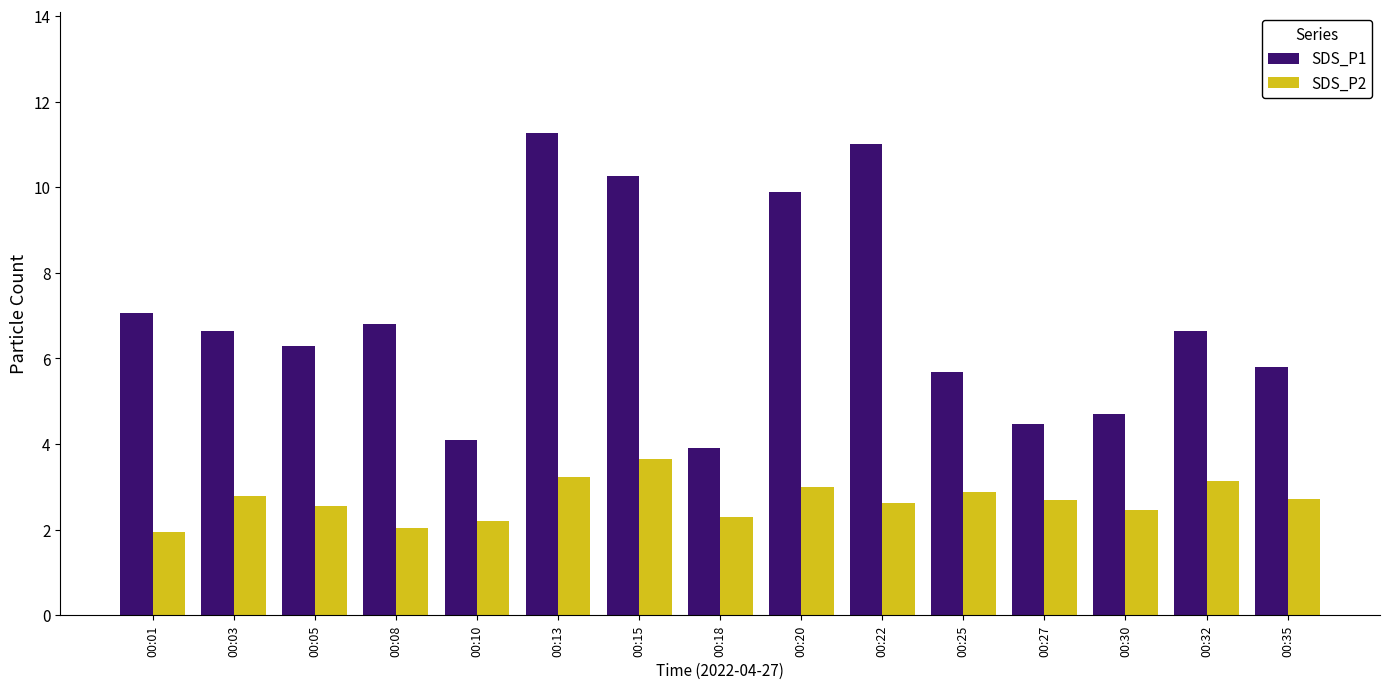

True or false: SDS_P1 has a value of 11.3 at 00:13.

True